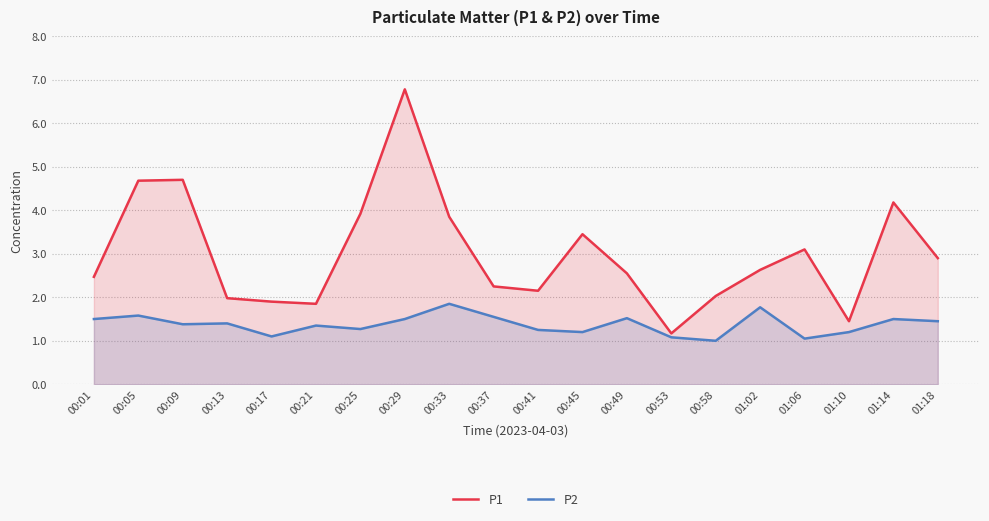

What is the total value across all series at 01:02?

4.4